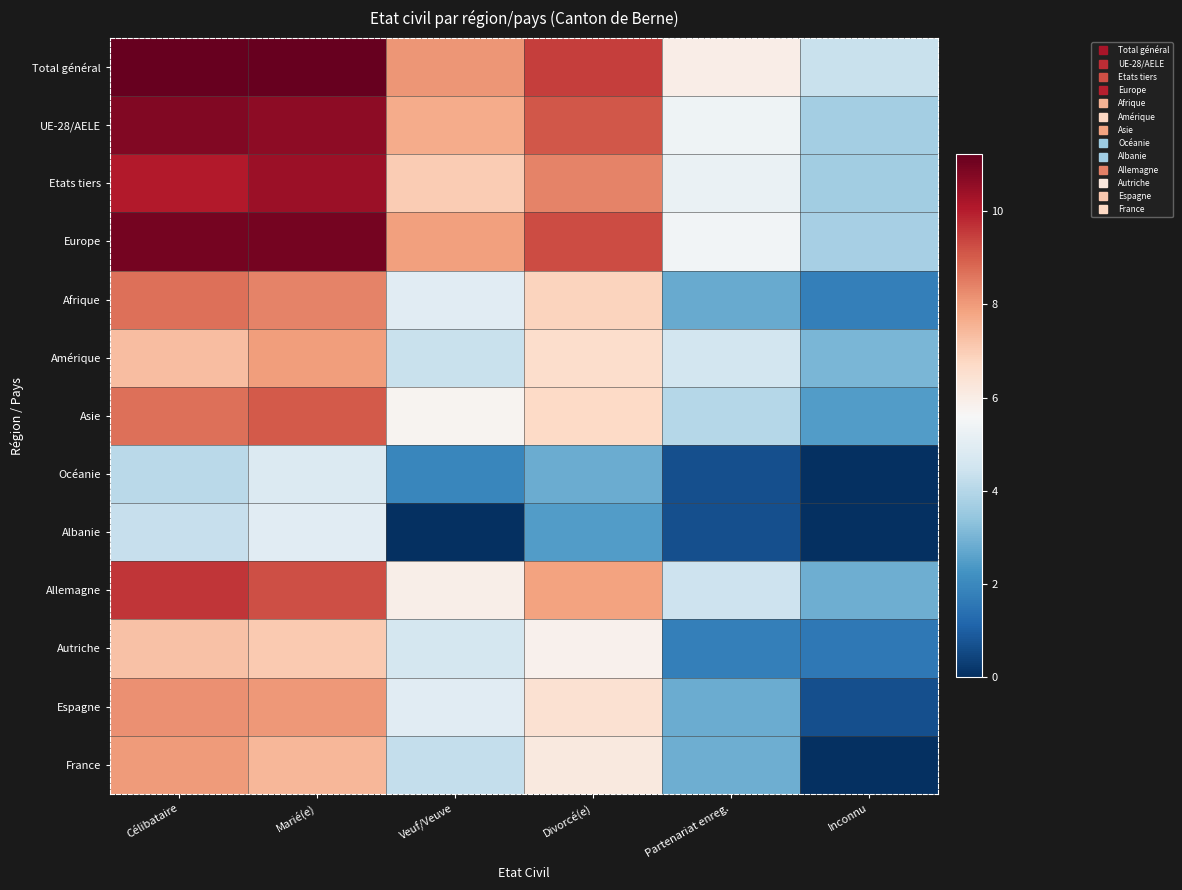

At which category is the sum across all series the highest?

Marié(e)